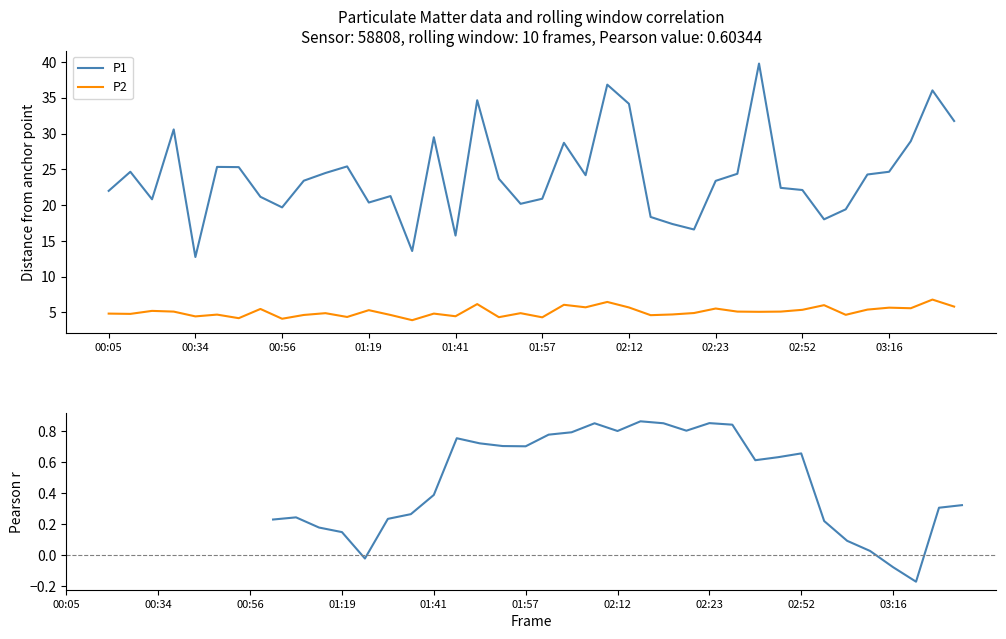

True or false: Rolling Pearson r and P1 intersect in this chart.

False